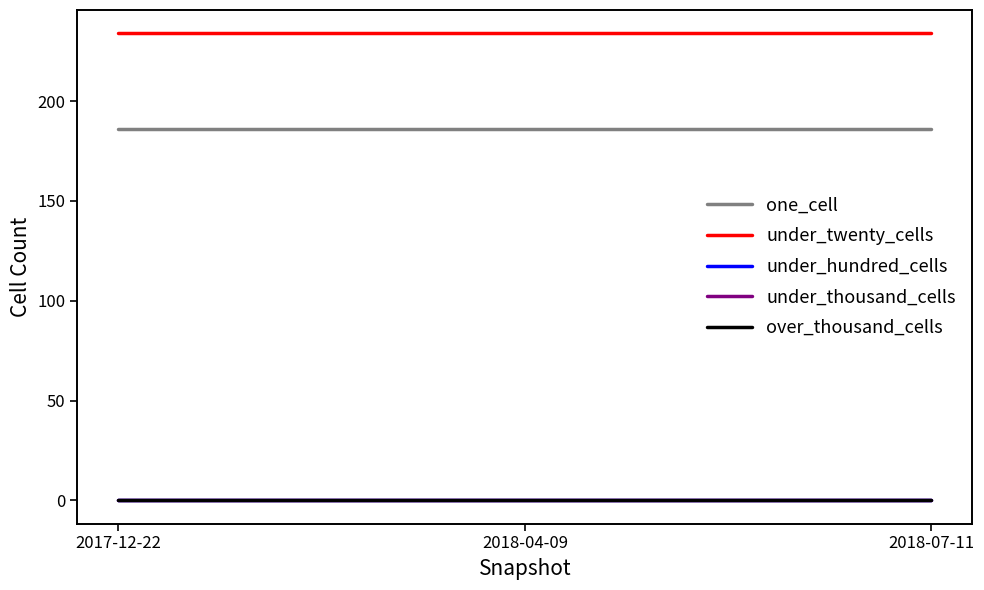

Is it true that one_cell equals 44 at 2018-04-09?

False